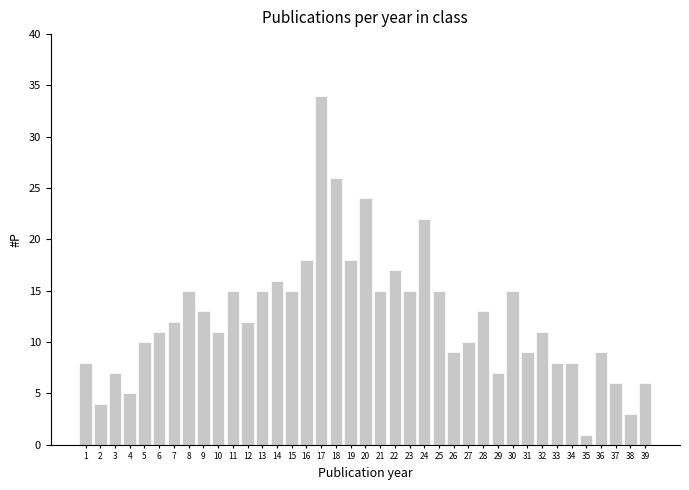

What is the value of the 35th bar from the left?

1